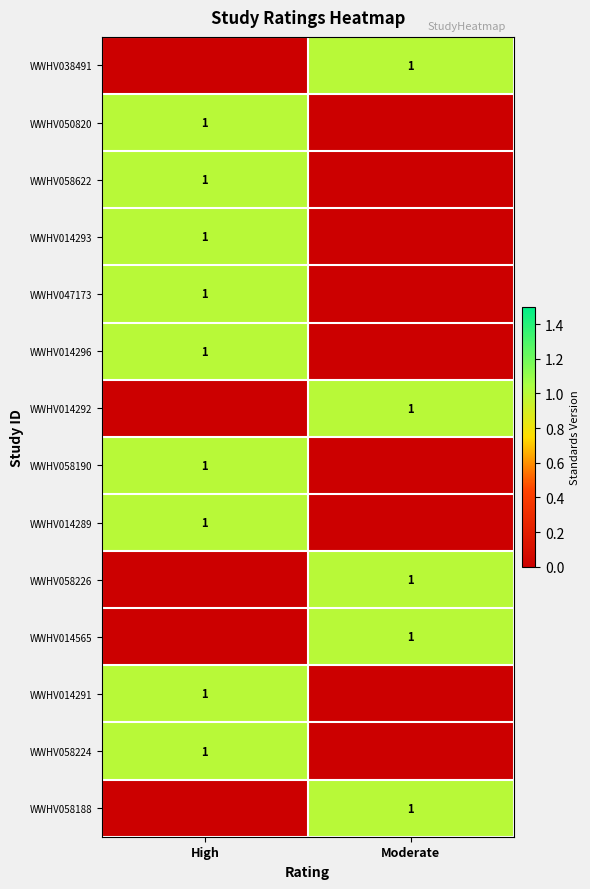

What is the difference between the highest and lowest values at Moderate?

1